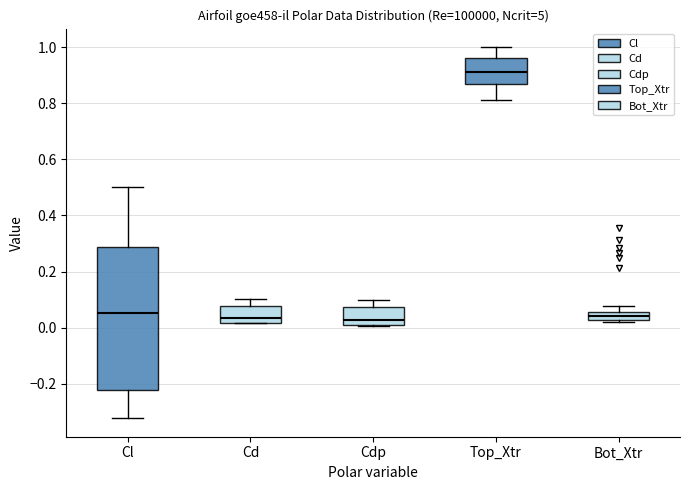

Where is the upper edge of the box for Bot_Xtr on the y-axis? The values are not printed on the chart, so give them approximately, as read against the axis.

0.06